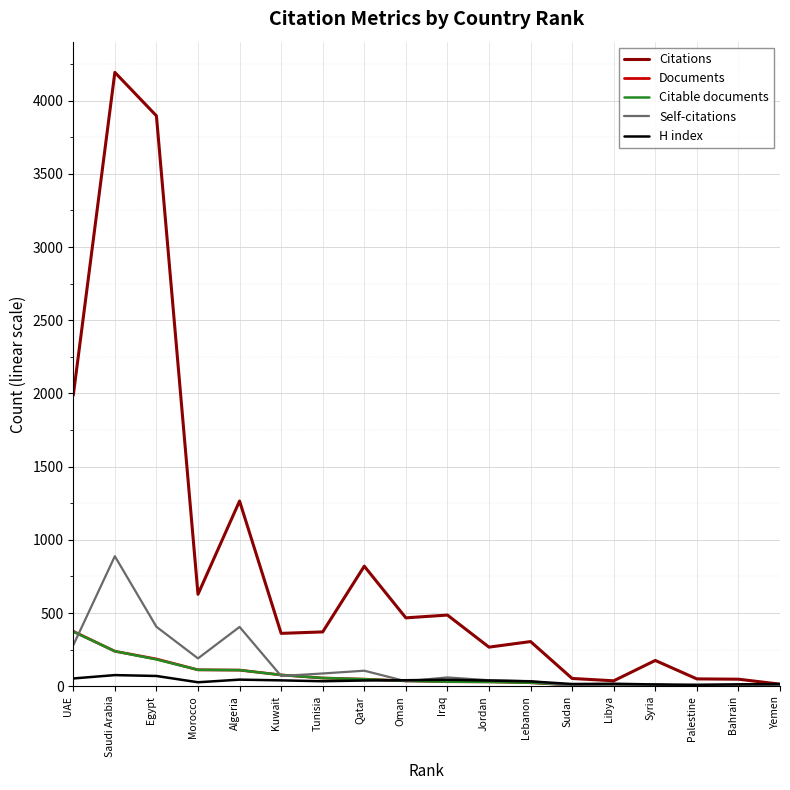

What is the greatest value displayed?

4193